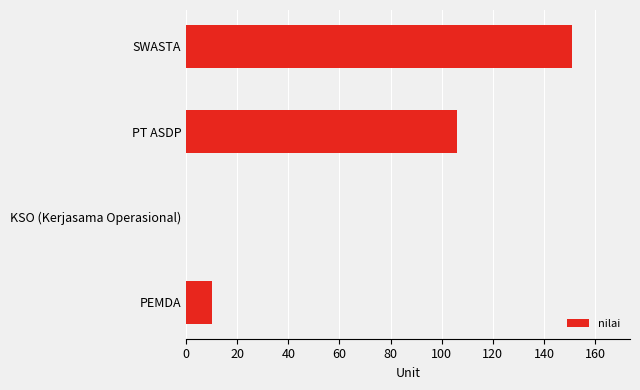

Reading bottom to top, what are all the values shown in this chart?

PEMDA=10	KSO (Kerjasama Operasional)=0	PT ASDP=106	SWASTA=151